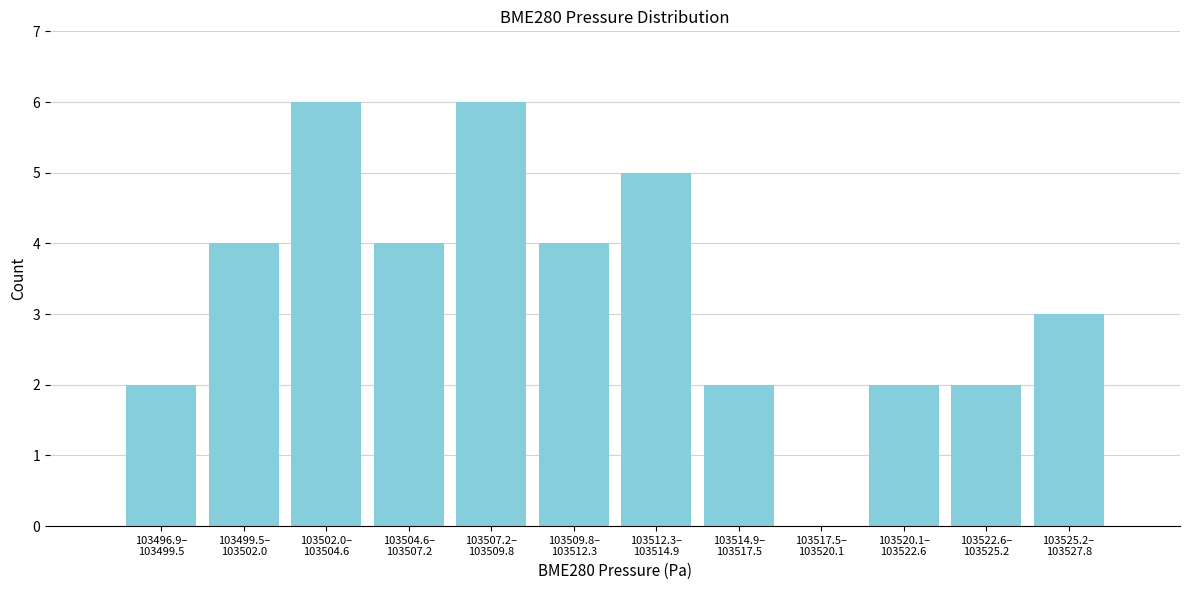

What is the sum of all values?

40